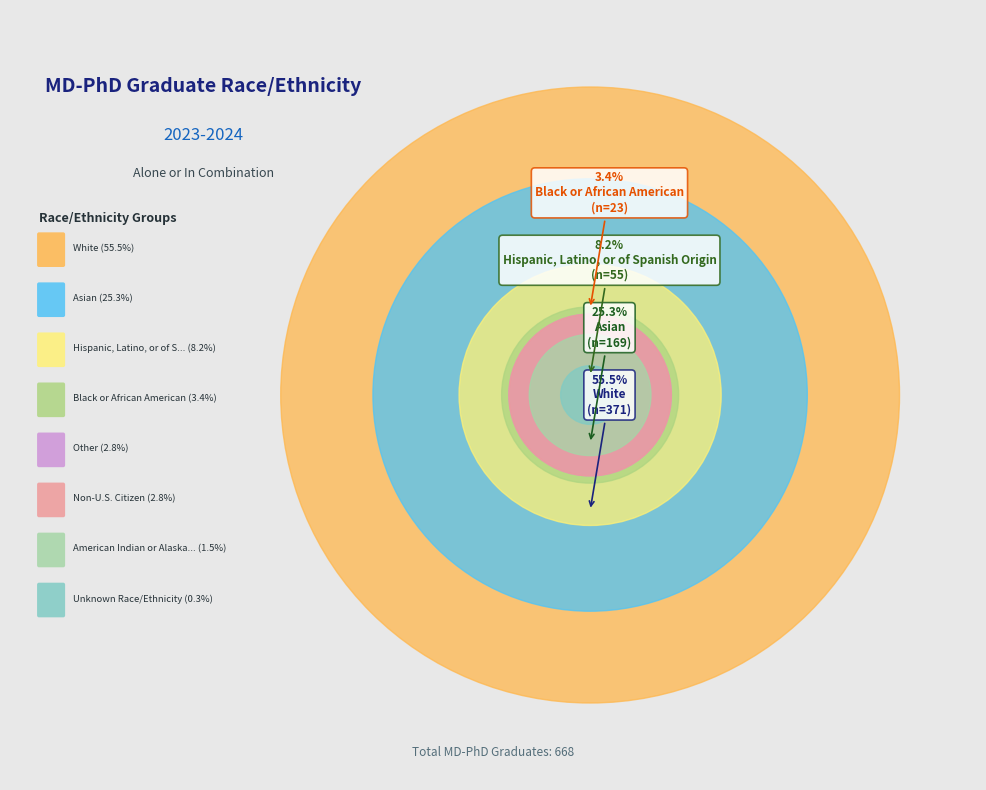

Which slice is the largest?

White